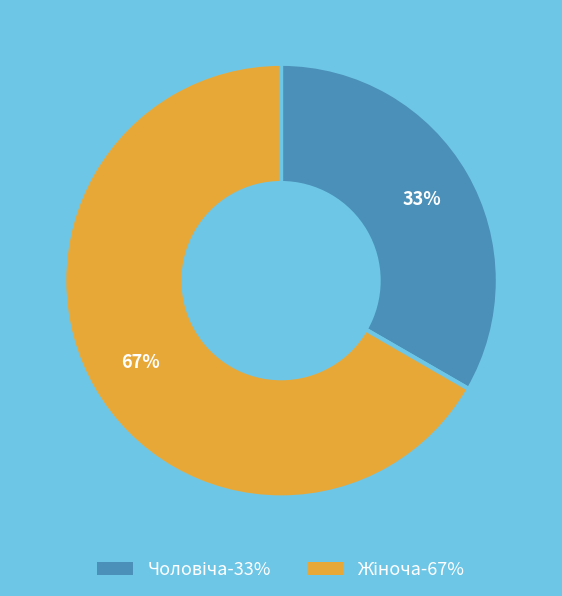

Is there a majority slice in this chart?

Yes